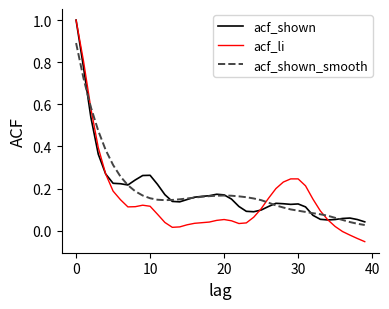

Which series has the widest spread of values?

acf_li